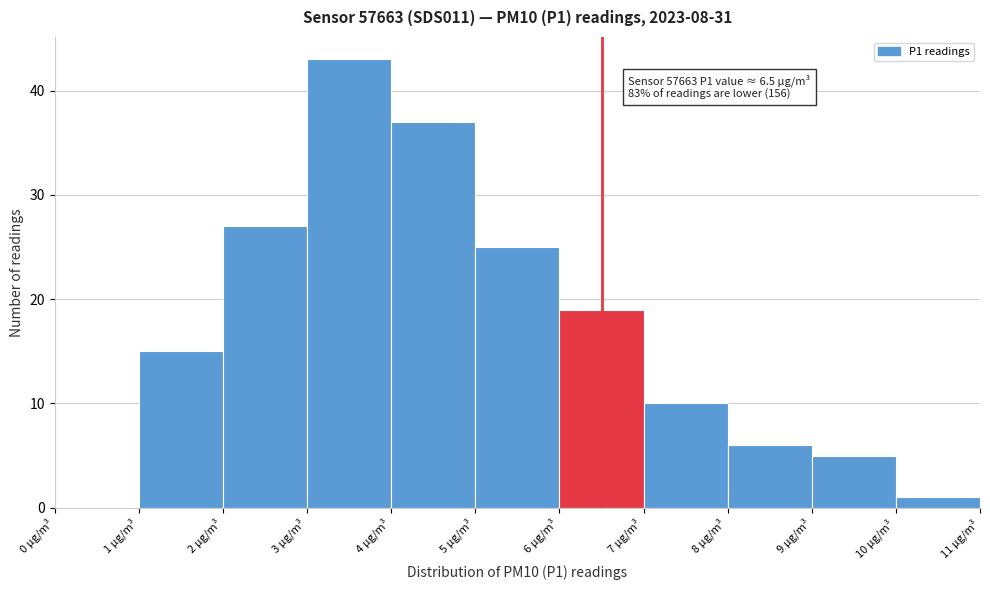

Over which range of the x-axis is the bar tallest?

3 to 4